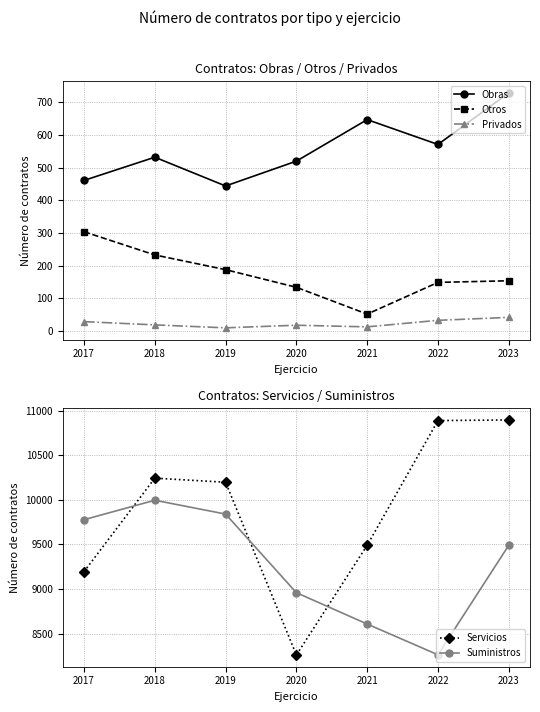

What is the average value of the Suministros series?

9276